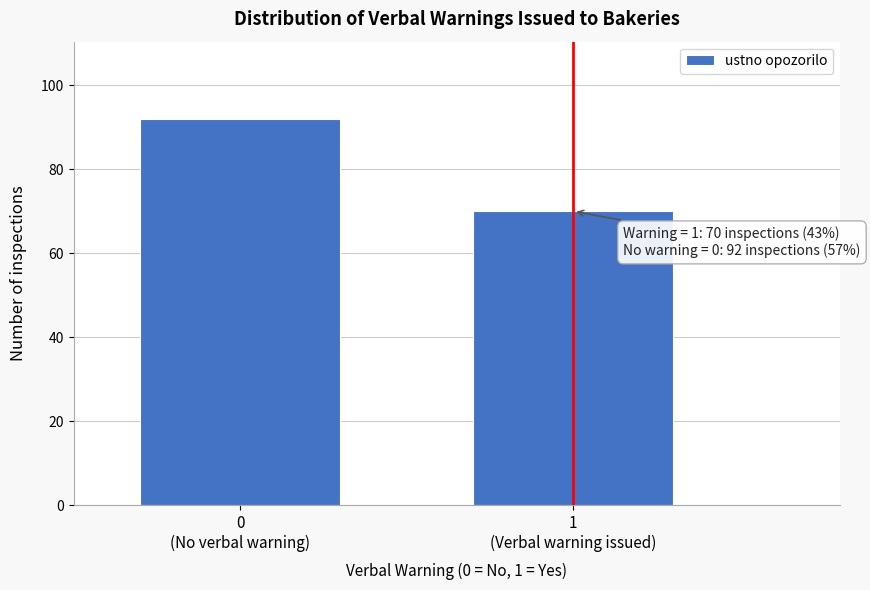

Reading left to right, what are all the values shown in this chart?

92	70